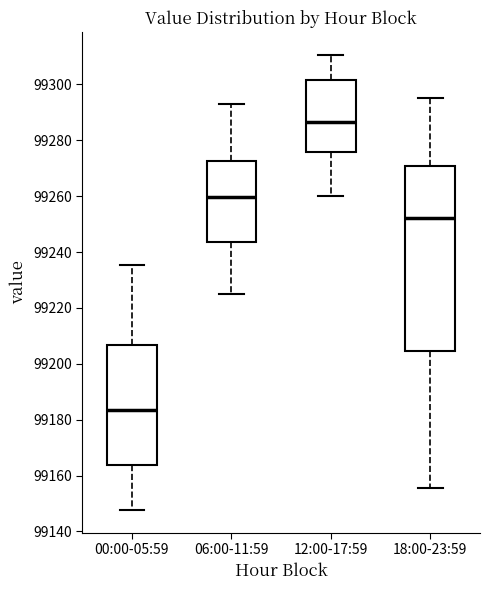

Which box's median line is the lowest?

00:00-05:59